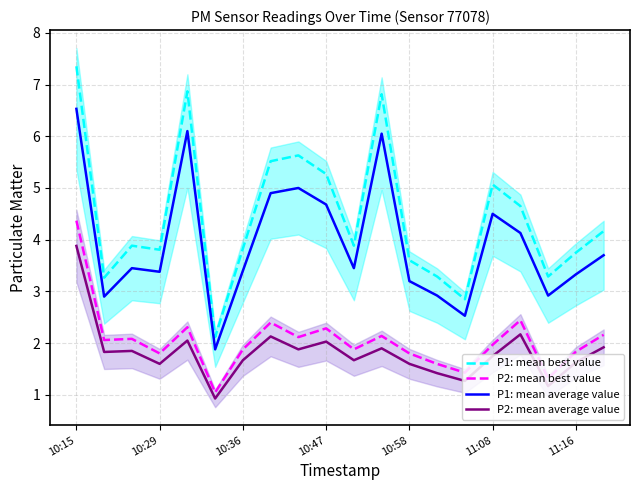

How many lines are shown in the chart?

4